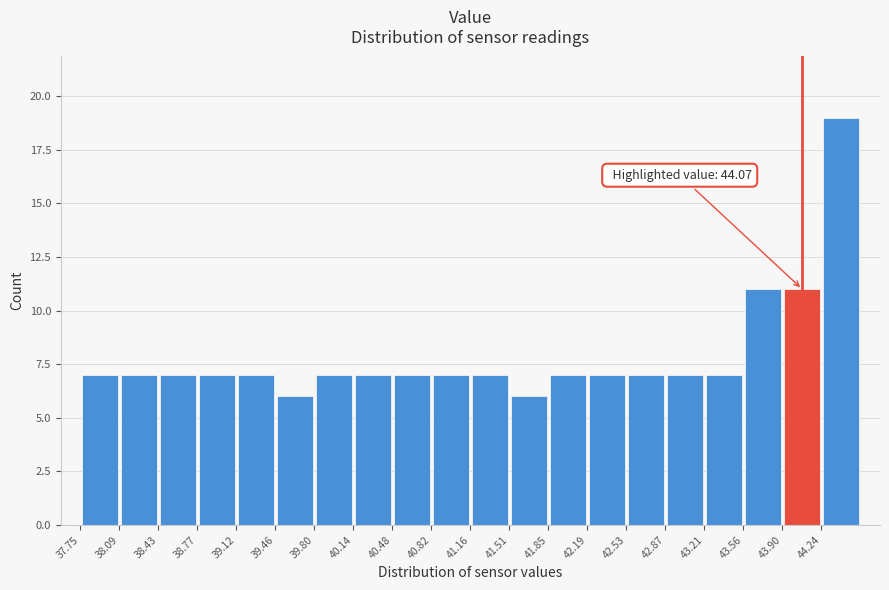

Over which range of the x-axis is the bar tallest?

44.25 to 44.60